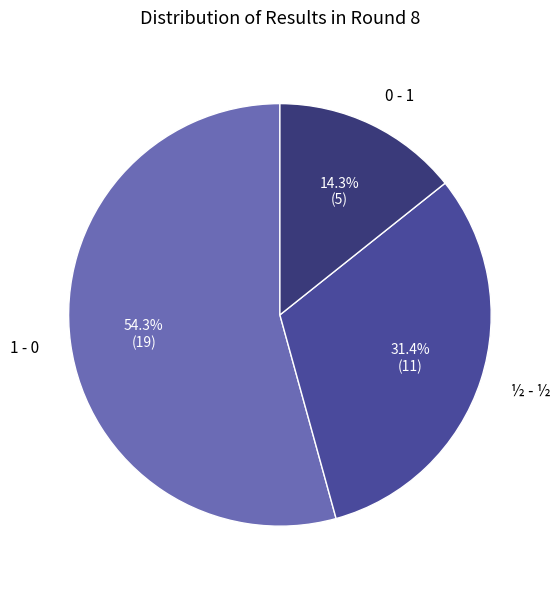

Count the number of slices in the pie.

3